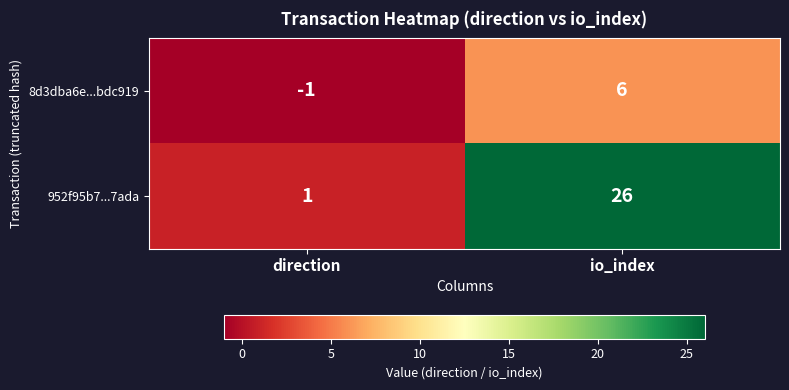

What is the smallest value displayed?

-1